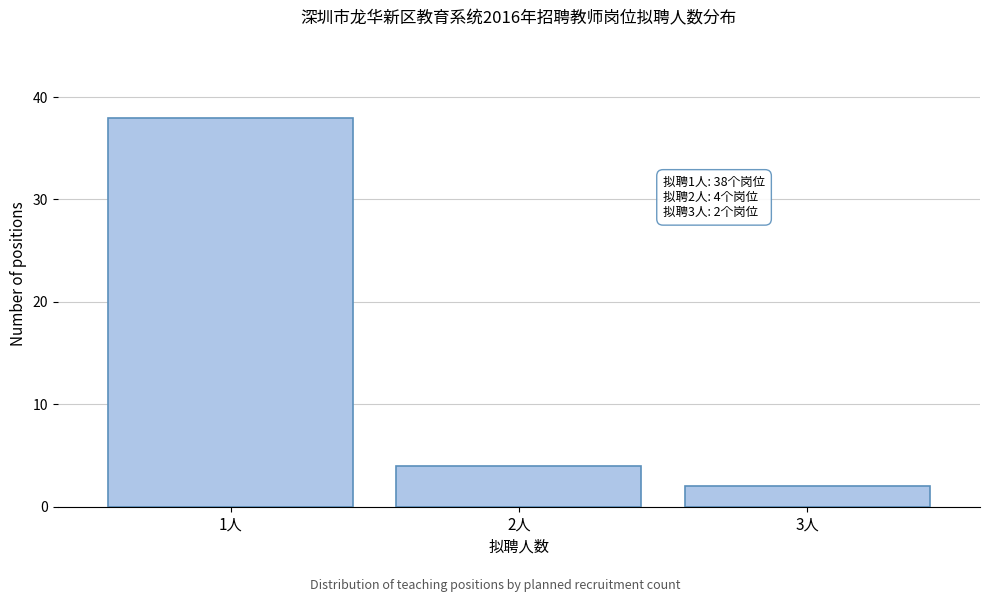

Reading left to right, transcribe all the data shown in this chart.

38	4	2